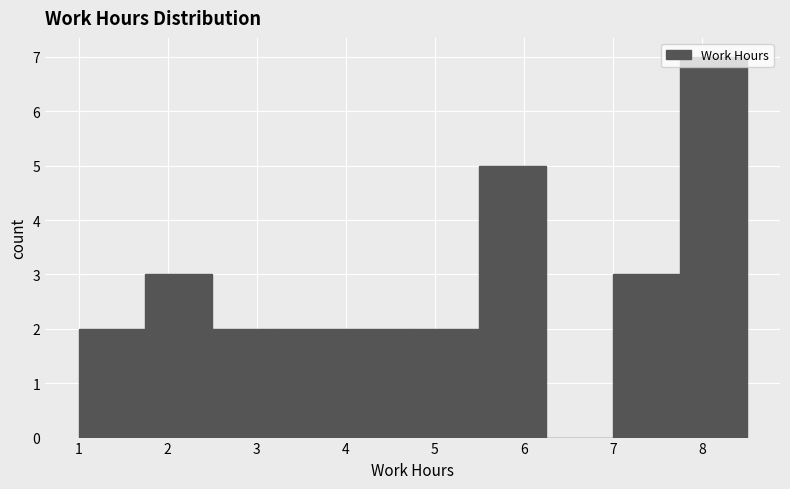

Reading left to right, list every bar in this chart as the range it spans on the x-axis followed by its height. Neither the bar edges nor the heights are printed on the chart, so give them approximately, as read against the axes.

1.00 to 1.75: 2
1.75 to 2.50: 3
2.50 to 3.25: 2
3.25 to 4.00: 2
4.00 to 4.75: 2
4.75 to 5.50: 2
5.50 to 6.25: 5
6.25 to 7.00: 0
7.00 to 7.75: 3
7.75 to 8.50: 7